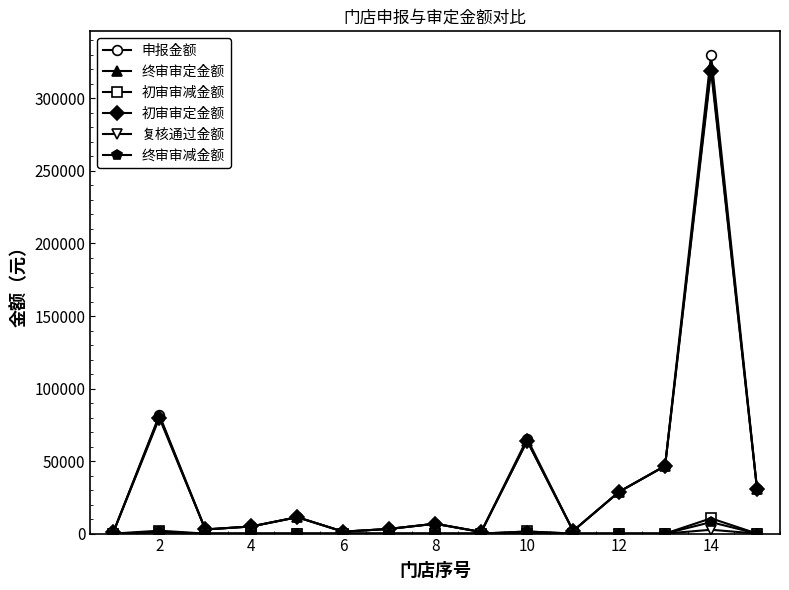

What is the value of the 终审审定金额 point at the 10th from the left?

63917.5